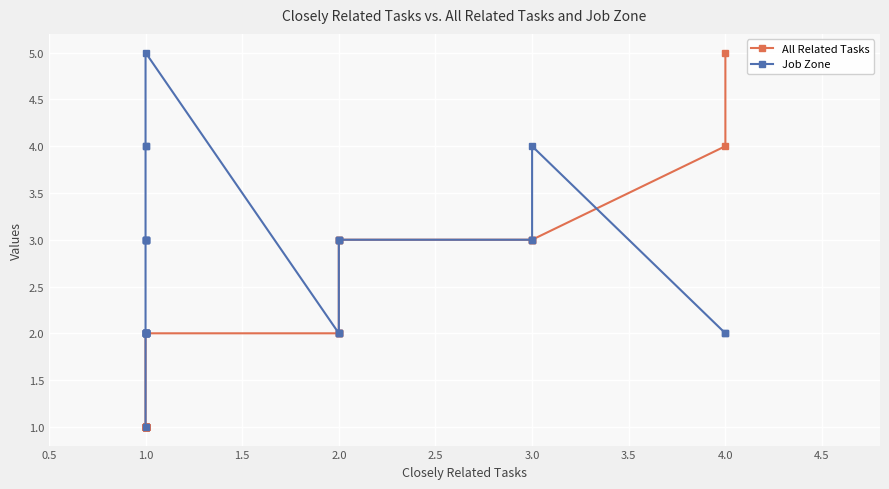

Which series has the largest total across all categories?

Job Zone